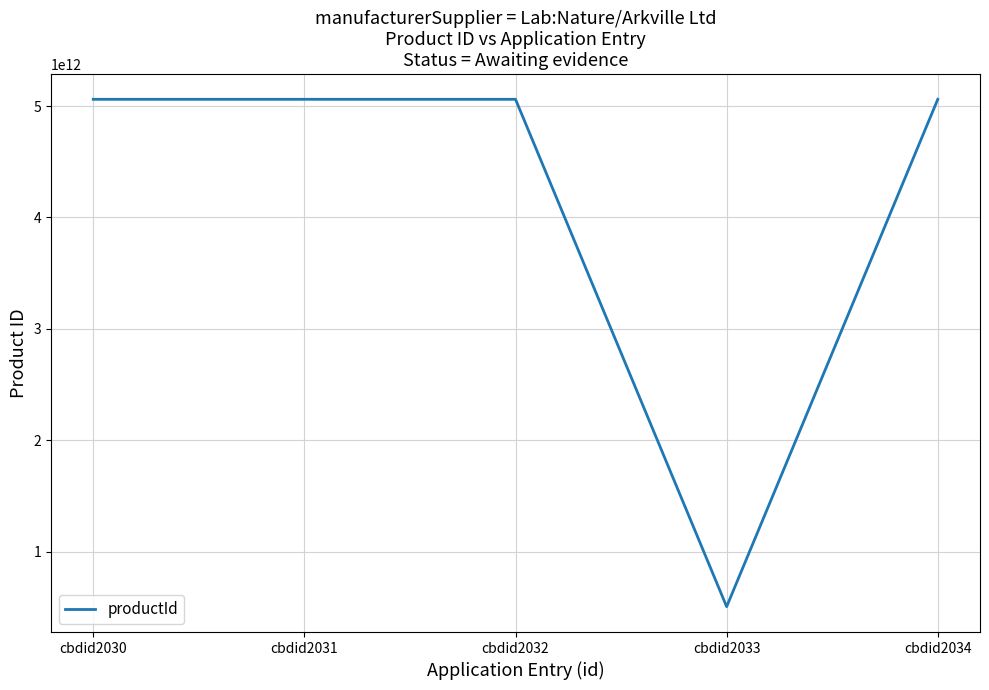

The value at cbdid2030 is 3020600932222. True or false?

False